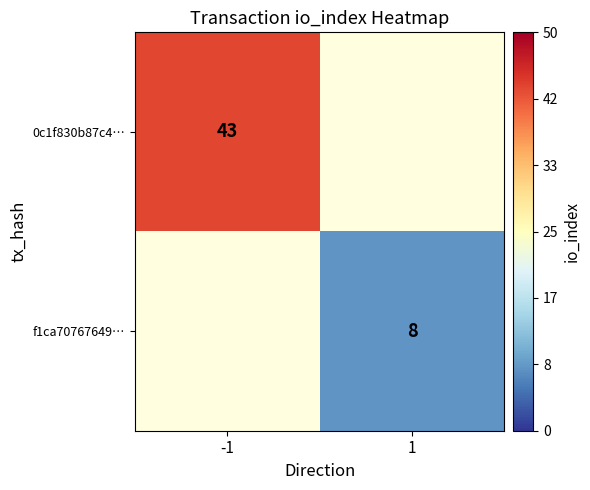

True or false: f1ca70767649… has a value of 12 at 1.

False